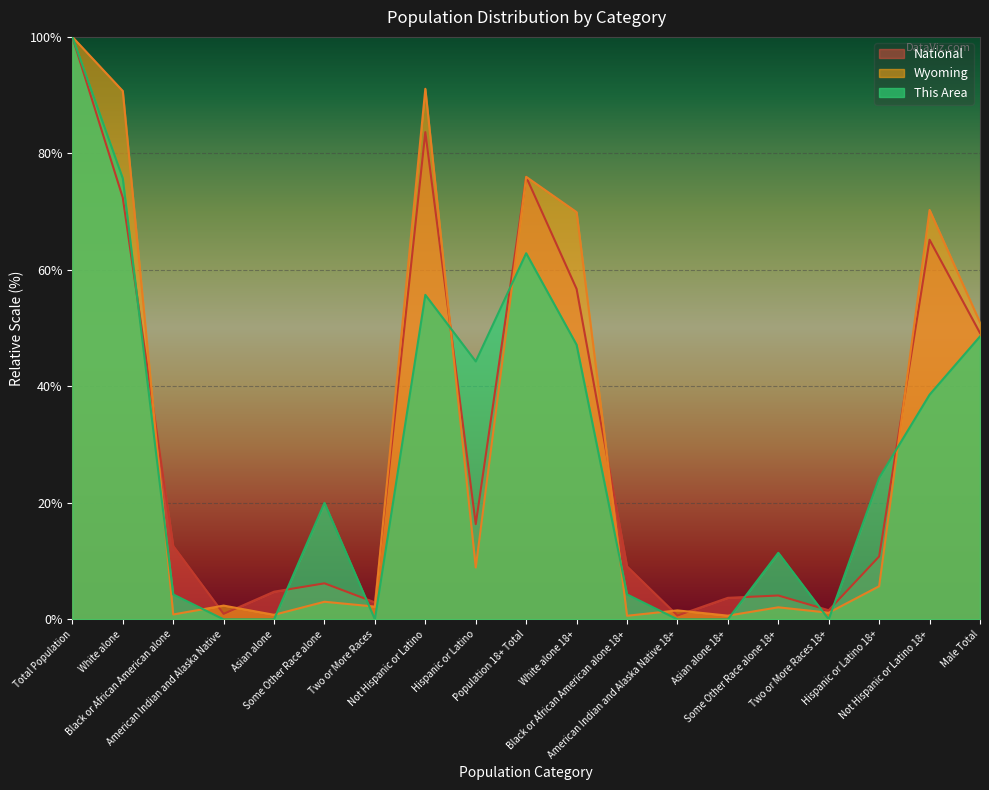

What is the approximate value of Wyoming at Some Other Race alone?

3.0